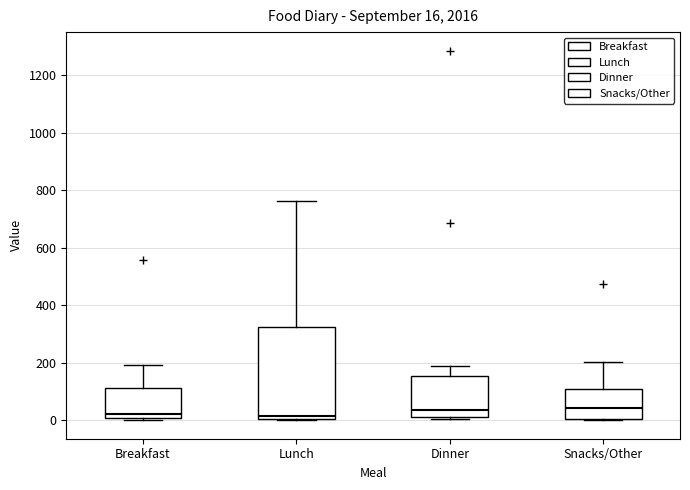

Which box is the tallest, from its lower edge to its upper edge?

Lunch